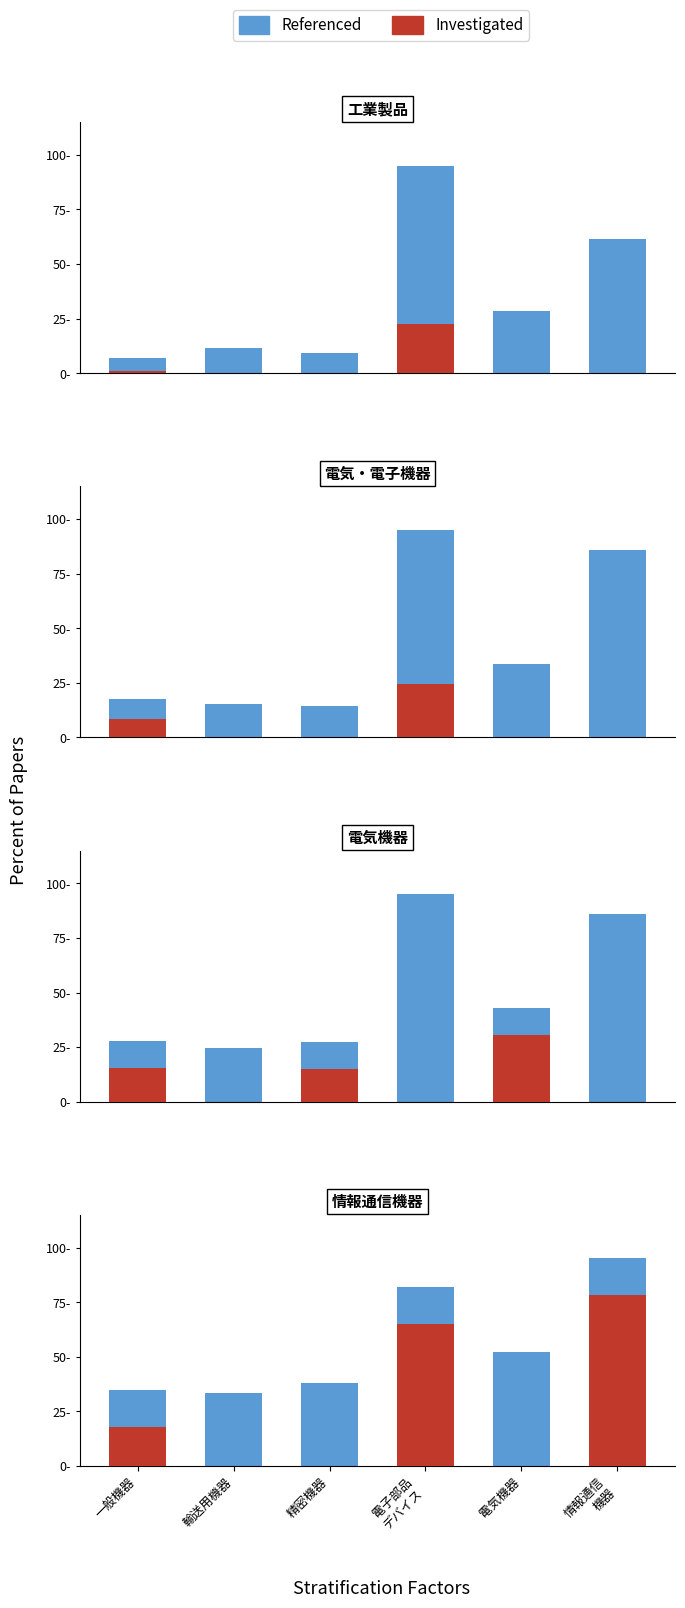

Count the number of data series in this chart.

2